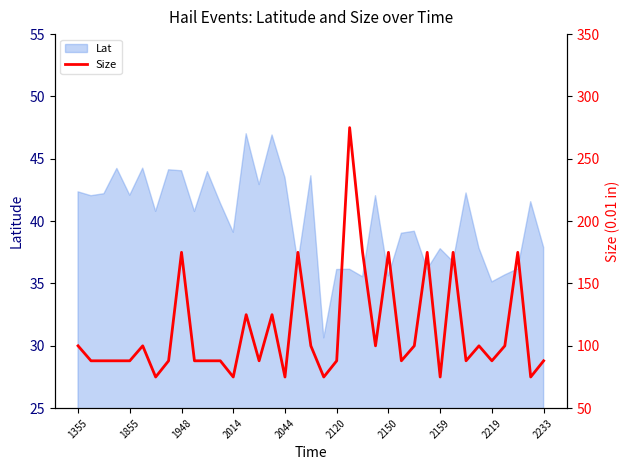

How many lines are shown in the chart?

1